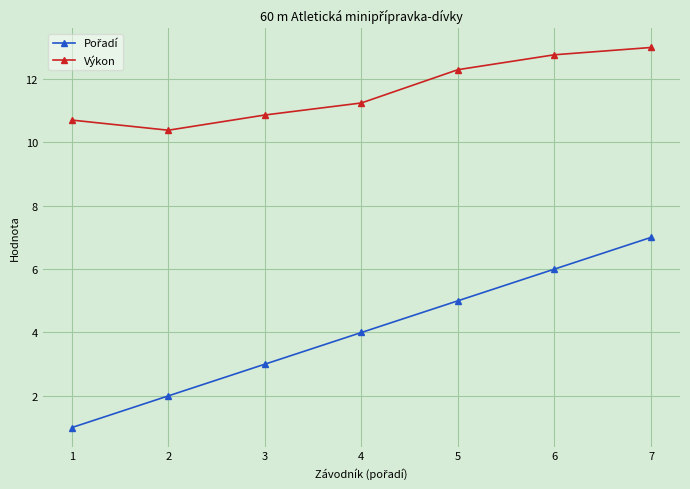

How many interior local valleys does the Výkon series have?

1